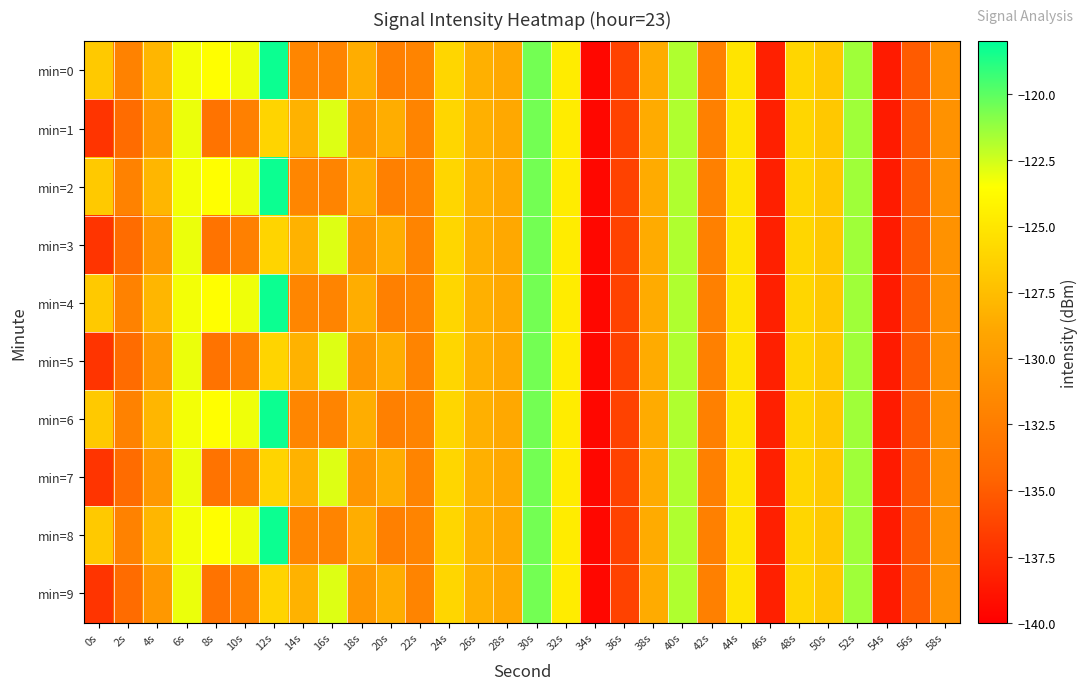

Between 50s and 30s, which is larger?

30s